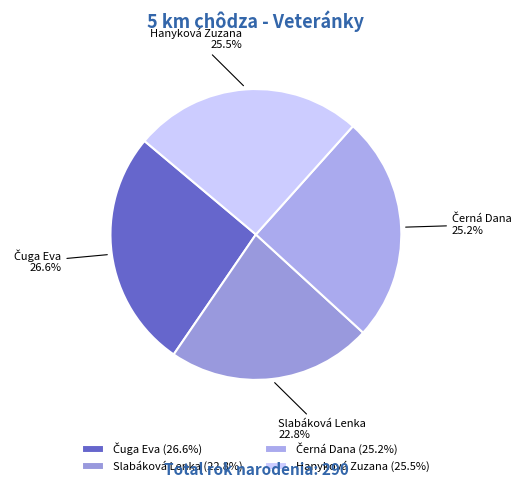

Is there any slice that represents more than half of the pie?

No